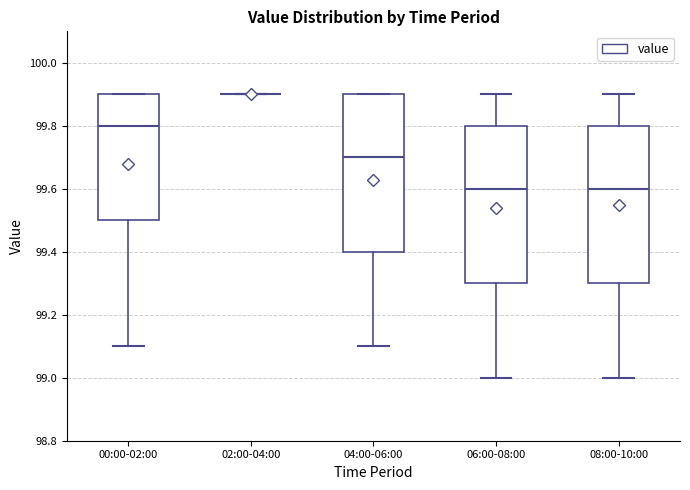

Reading left to right, transcribe this box plot: for each box, give where its median line is, the range the box spans, and where its two whiskers end, as read against the y-axis. The values are not printed on the chart, so give them approximately, as read against the axis.

00:00-02:00: median 99.8, box 99.5 to 99.9, whiskers 99.1 to 99.9
02:00-04:00: box collapsed to a line at 99.9, whiskers 99.9 to 99.9
04:00-06:00: median 99.7, box 99.4 to 99.9, whiskers 99.1 to 99.9
06:00-08:00: median 99.6, box 99.3 to 99.8, whiskers 99.0 to 99.9
08:00-10:00: median 99.6, box 99.3 to 99.8, whiskers 99.0 to 99.9